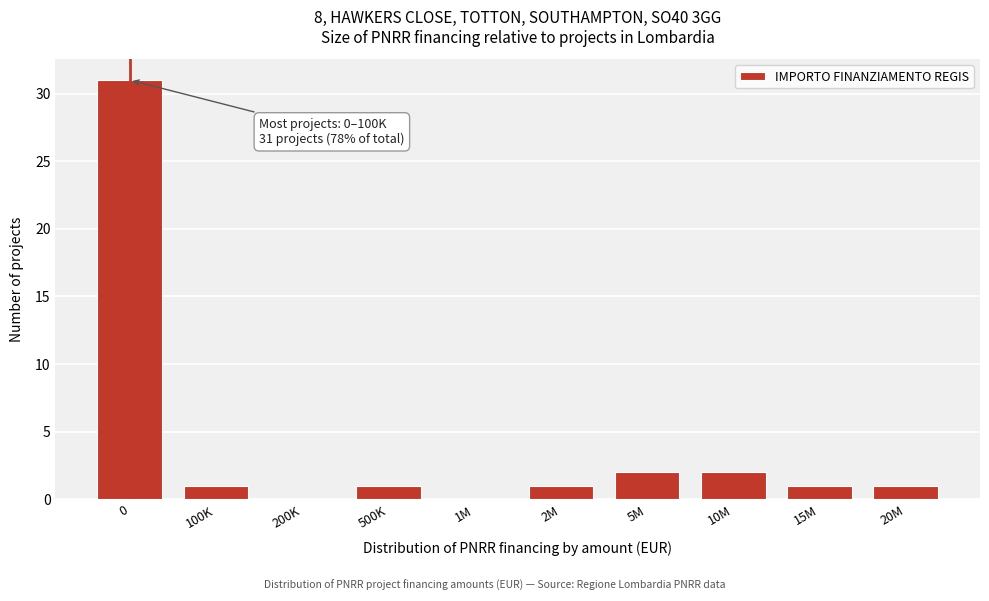

Reading left to right, transcribe all the data shown in this chart.

0=31	100K=1	200K=0	500K=1	1M=0	2M=1	5M=2	10M=2	15M=1	20M=1